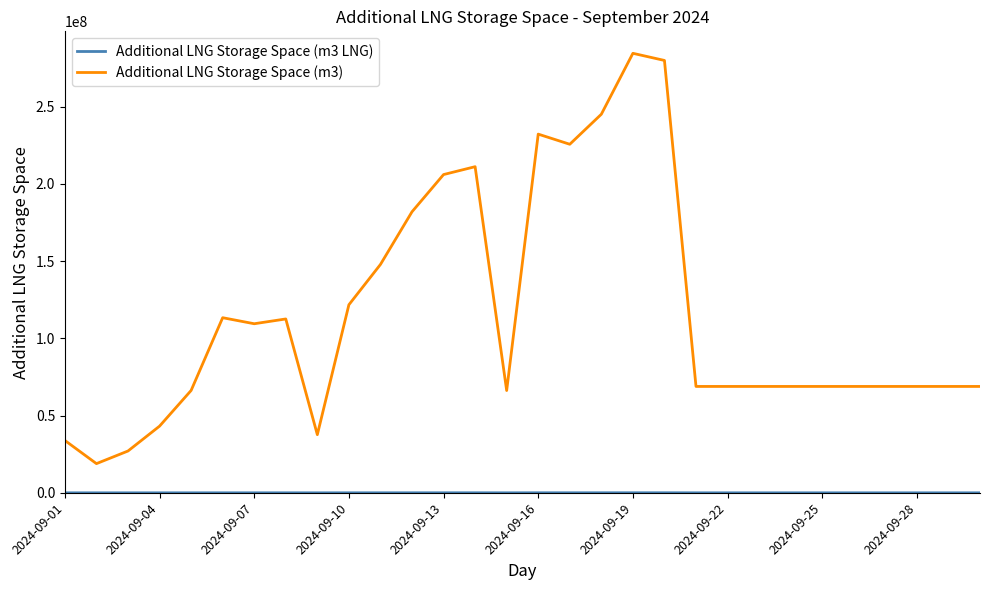

Which series has the widest spread of values?

Additional LNG Storage Space (m3)